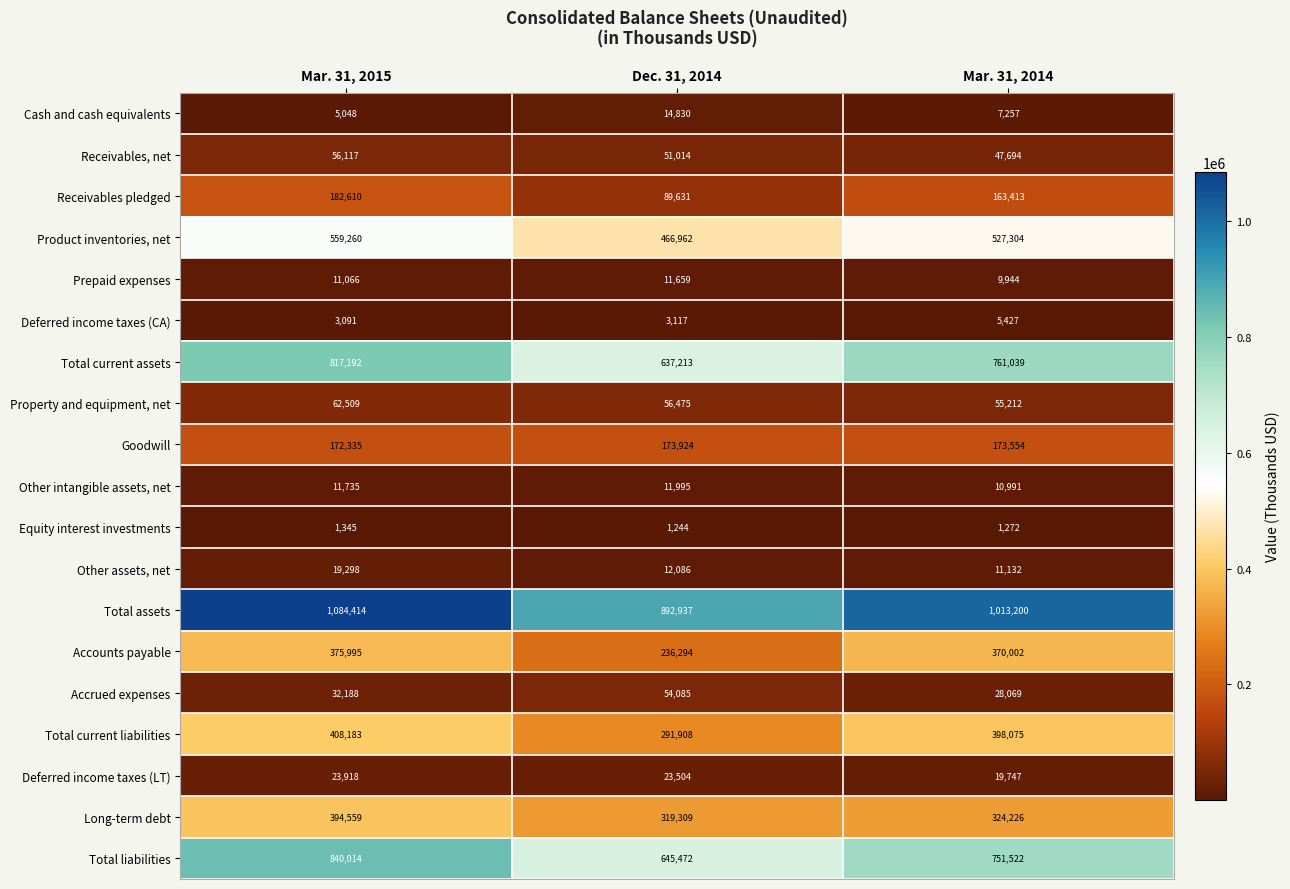

Which category has the lowest value across all series?

Dec. 31, 2014